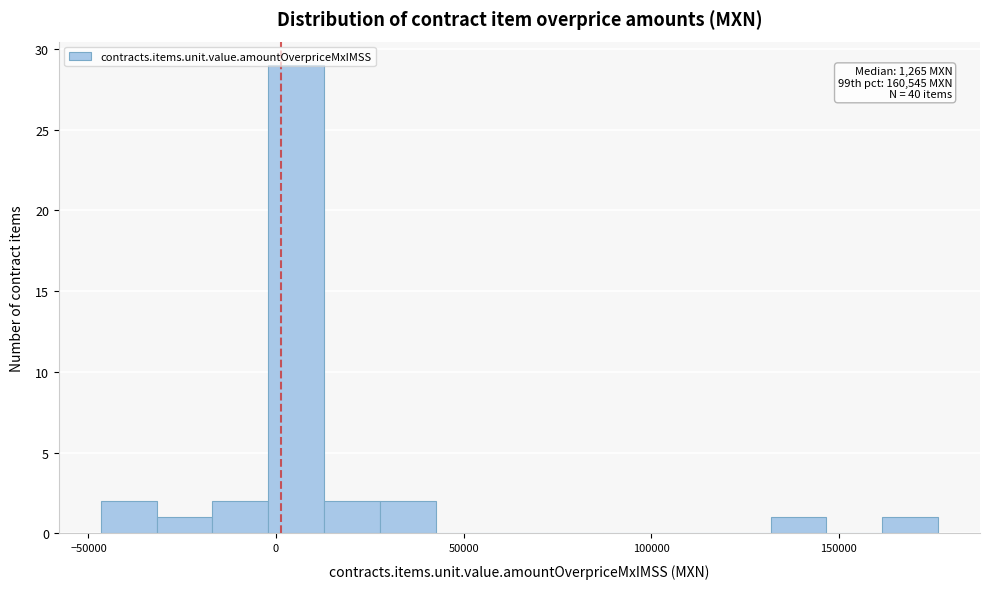

Around what value on the x-axis is the tallest bar? Give the approximate position of its centre, as read against the axis.

5000